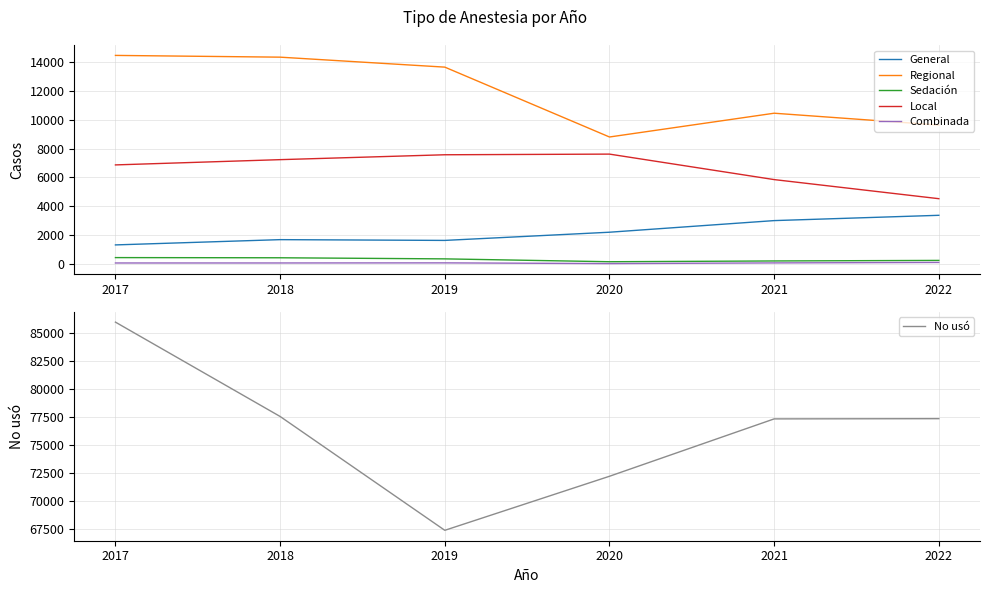

The value of General at 2022 is 2334. True or false?

False